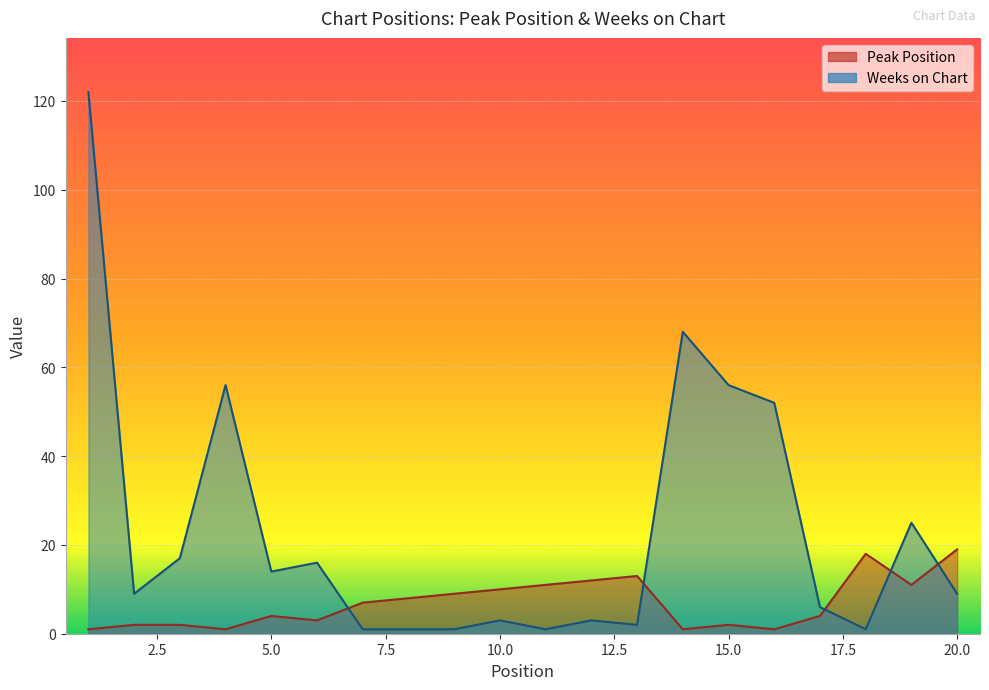

How many times do Peak Position and Weeks on Chart cross each other?

5